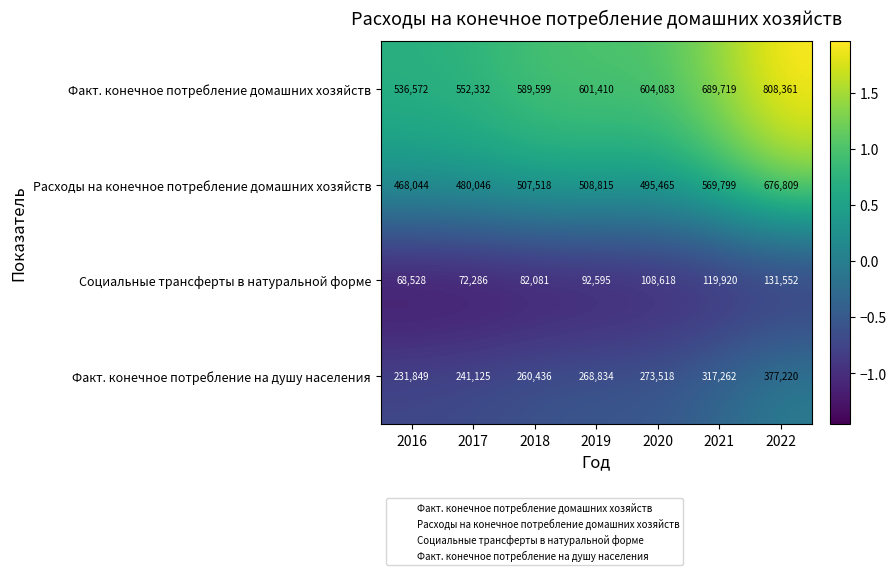

List the series in order of their overall mean, lowest first.

Социальные трансферты в натуральной форме, Факт. конечное потребление на душу населения, Расходы на конечное потребление домашних хозяйств, Факт. конечное потребление домашних хозяйств